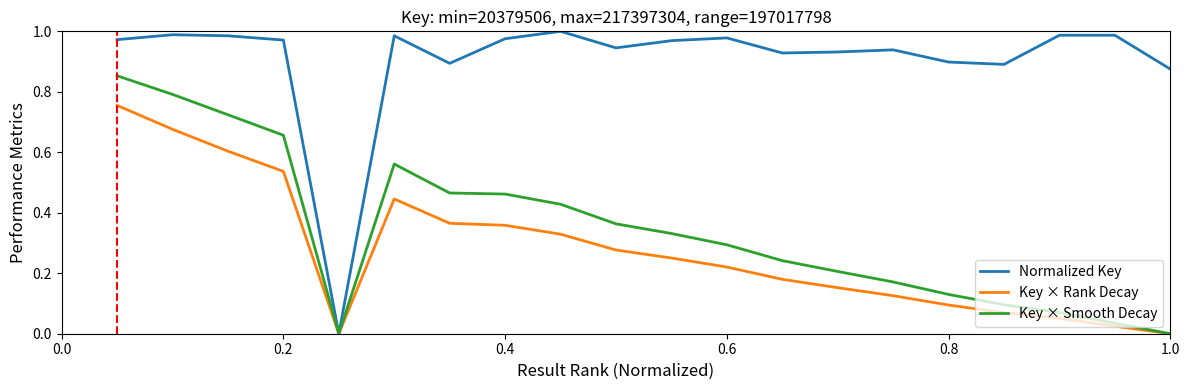

Which series has the widest spread of values?

Normalized Key